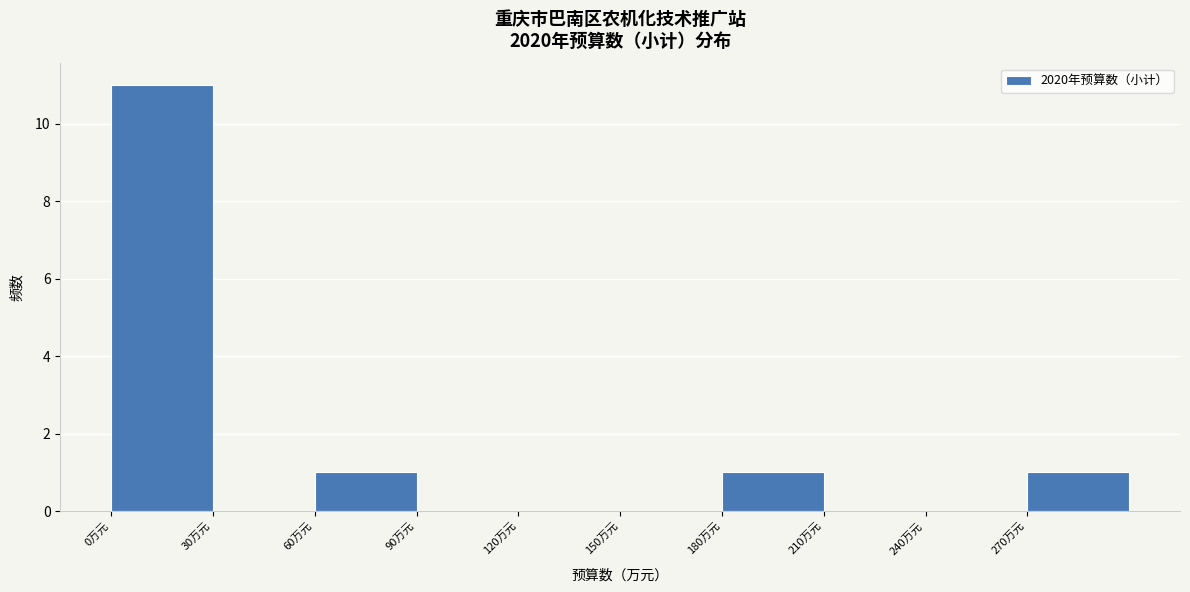

What is the height of the bar covering 180 to 210 on the x-axis? The values are not printed on the chart, so give them approximately, as read against the axis.

1